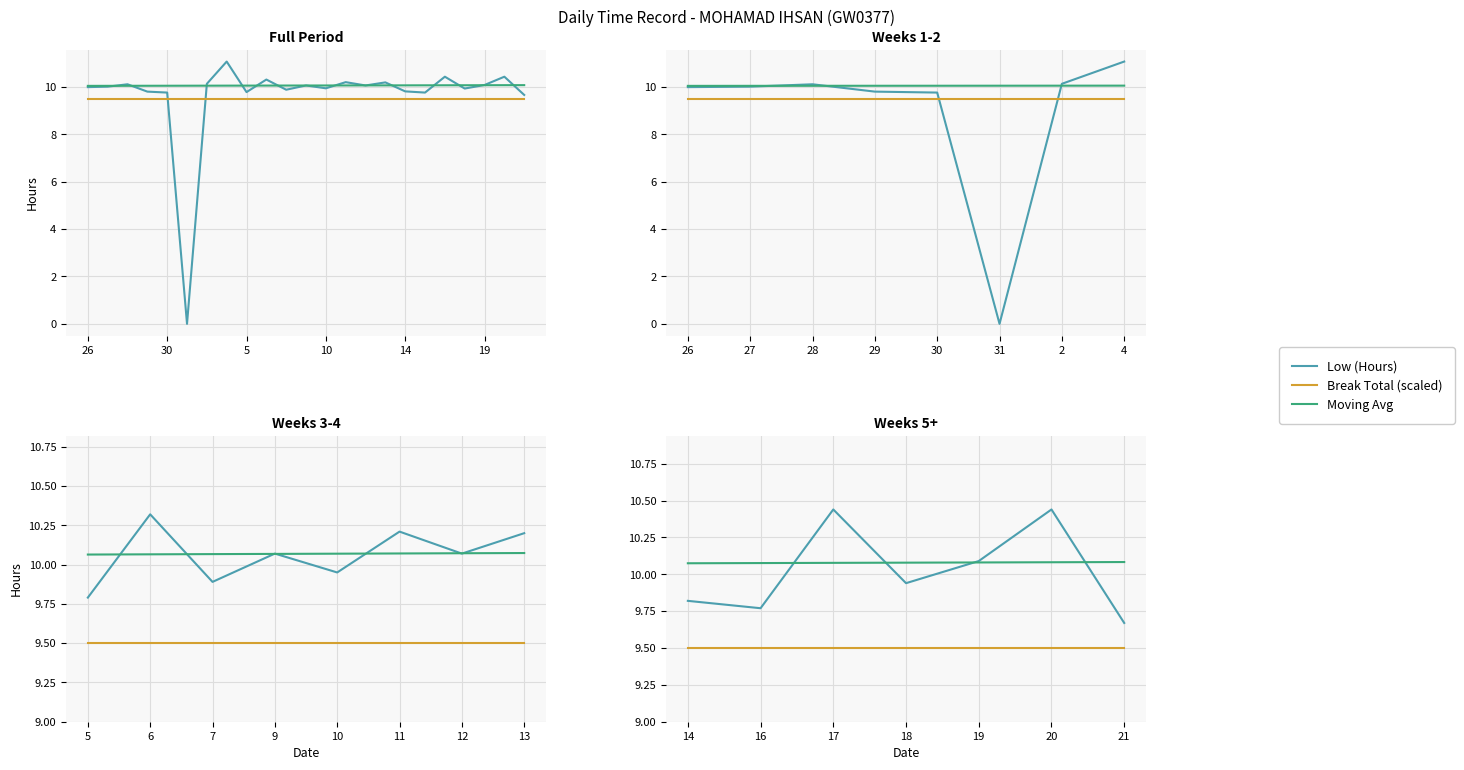

Rank the categories by Break Total (scaled) value from highest to lowest.

14, 16, 17, 18, 19, 20, 21